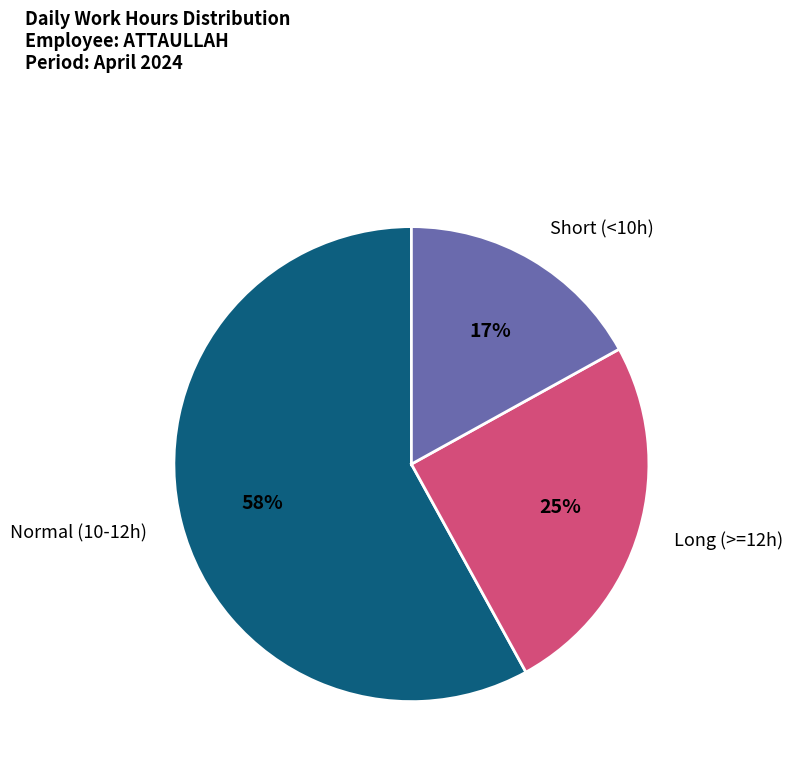

How many slices are in this pie chart?

3